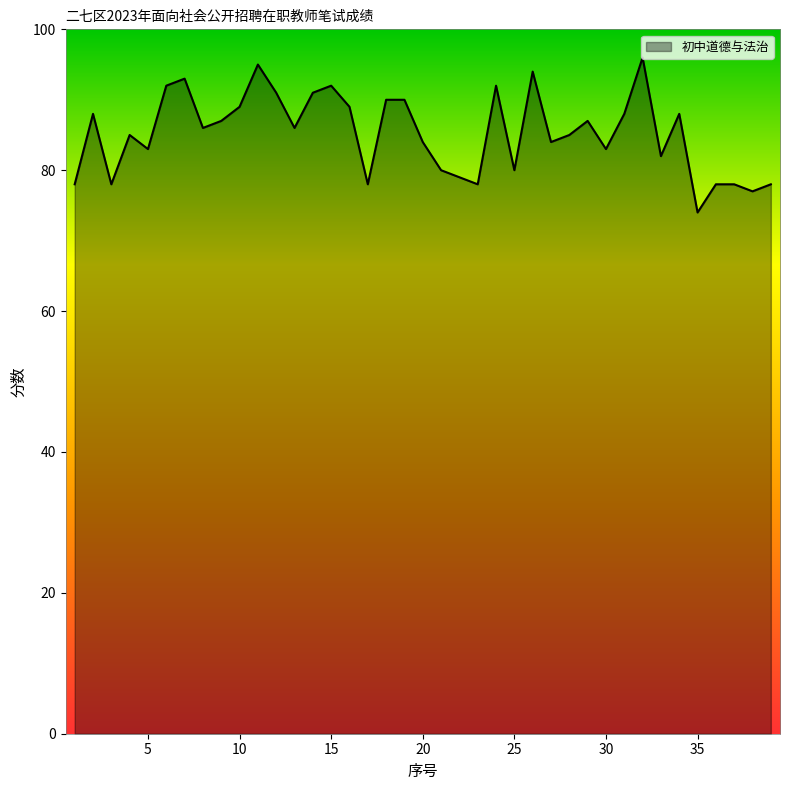

What is the greatest value displayed?

96